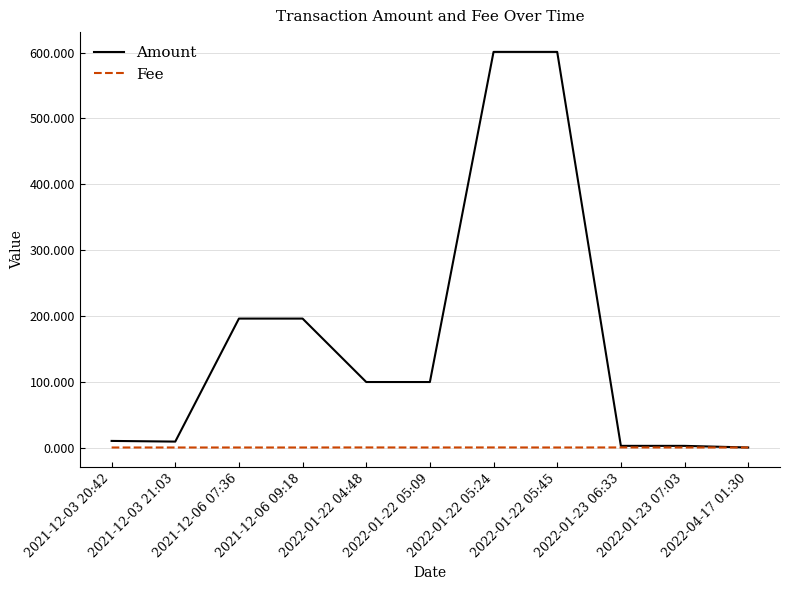

Which series has the largest total across all categories?

Amount